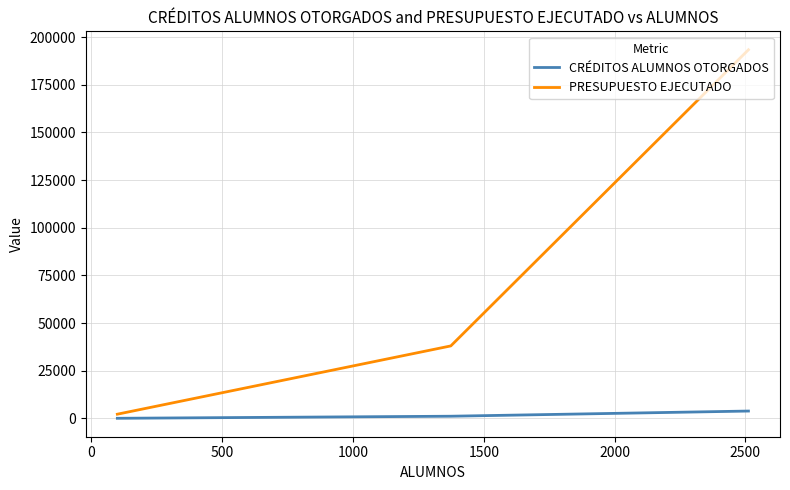

How many series are shown in this chart?

2